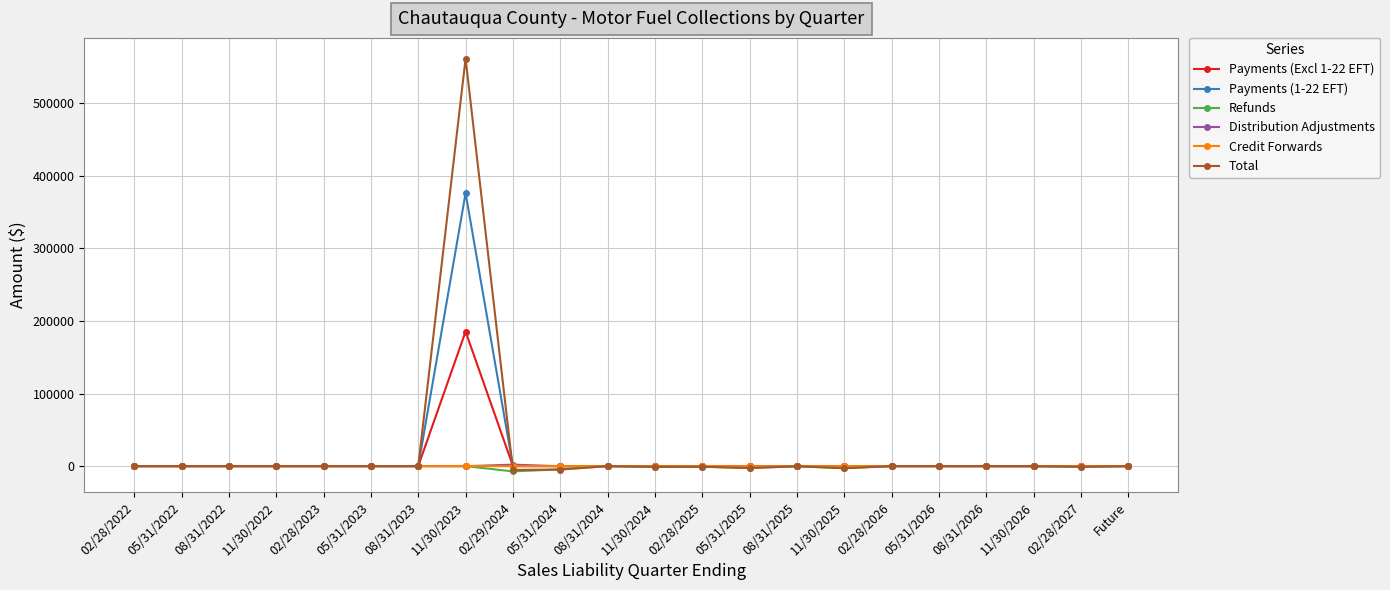

What is the label of the 5th point from the left?

02/28/2023